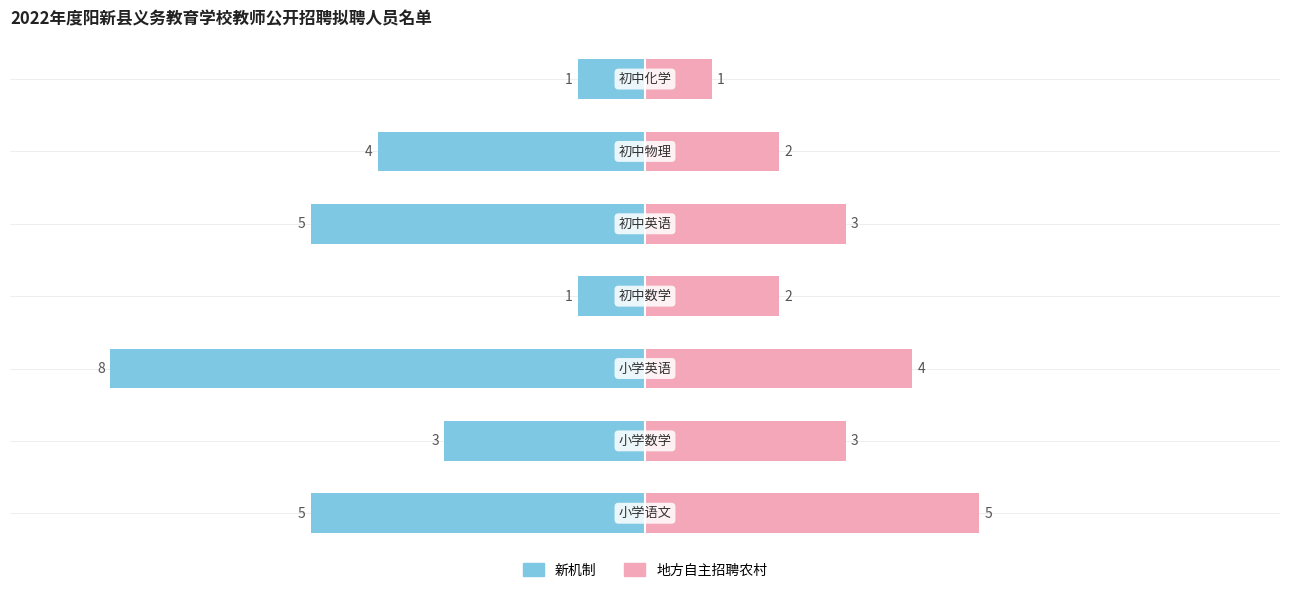

What is the difference between the second highest and second lowest values in the 新机制 series?

4